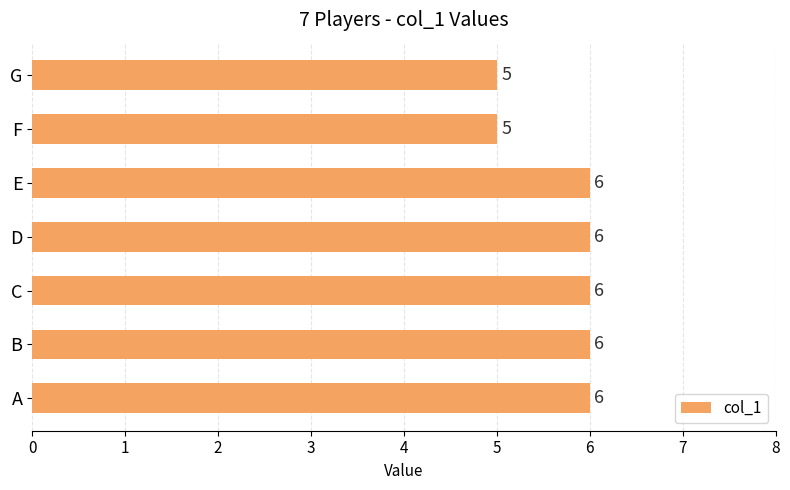

What is the difference between the maximum and second lowest values?

1